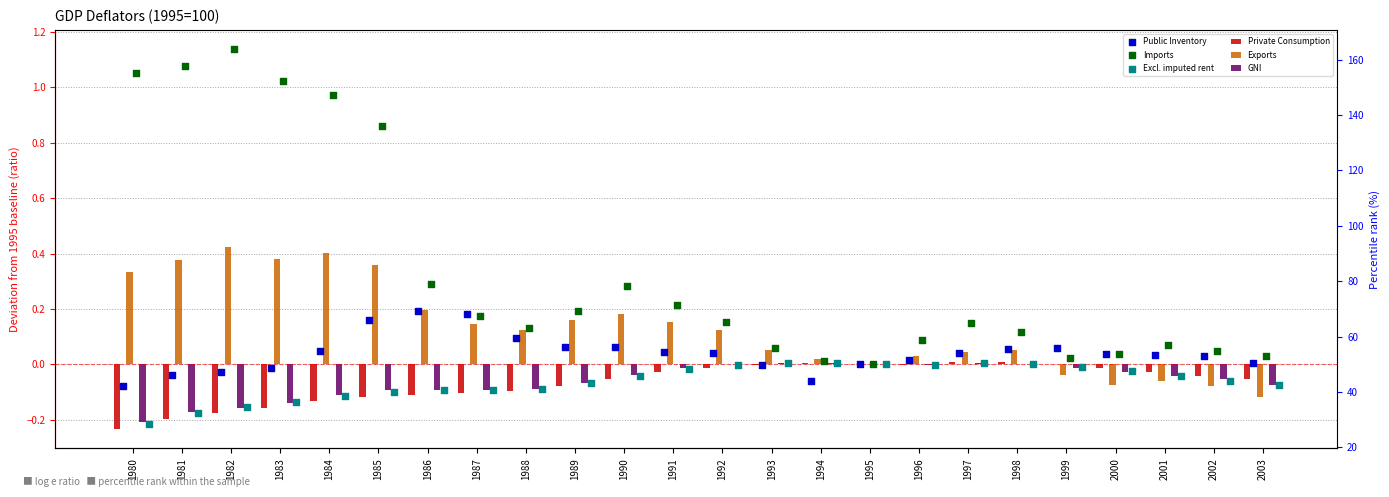

Which series reaches the maximum Y coordinate?

Imports